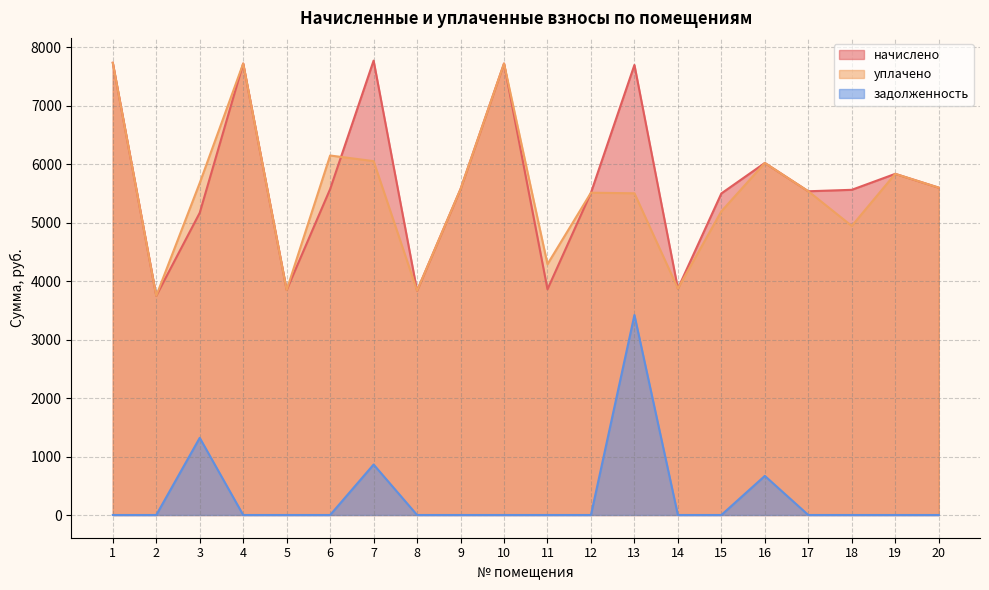

How many series are shown in this chart?

3